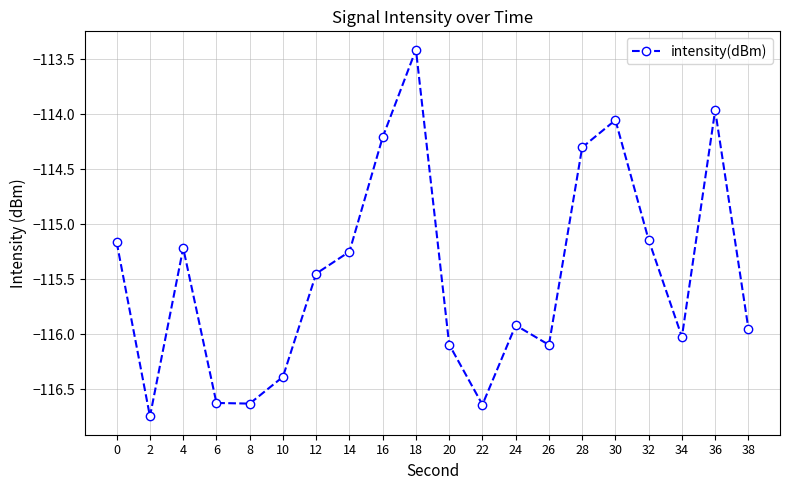

Between 34 and 2, which is larger?

34